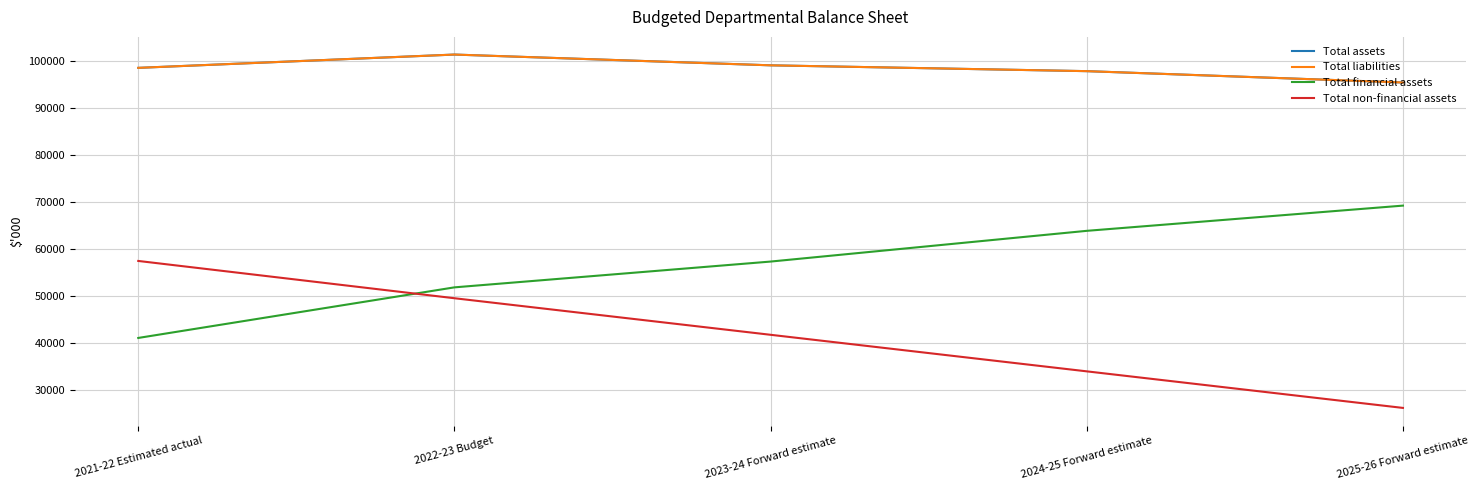

Reading left to right, what are all the values shown in this chart?

Total assets: 98525	101355	99065	97825	95412
Total liabilities: 98525	101355	99065	97825	95412
Total financial assets: 41073	51834	57321	63858	69222
Total non-financial assets: 57452	49521	41744	33967	26190